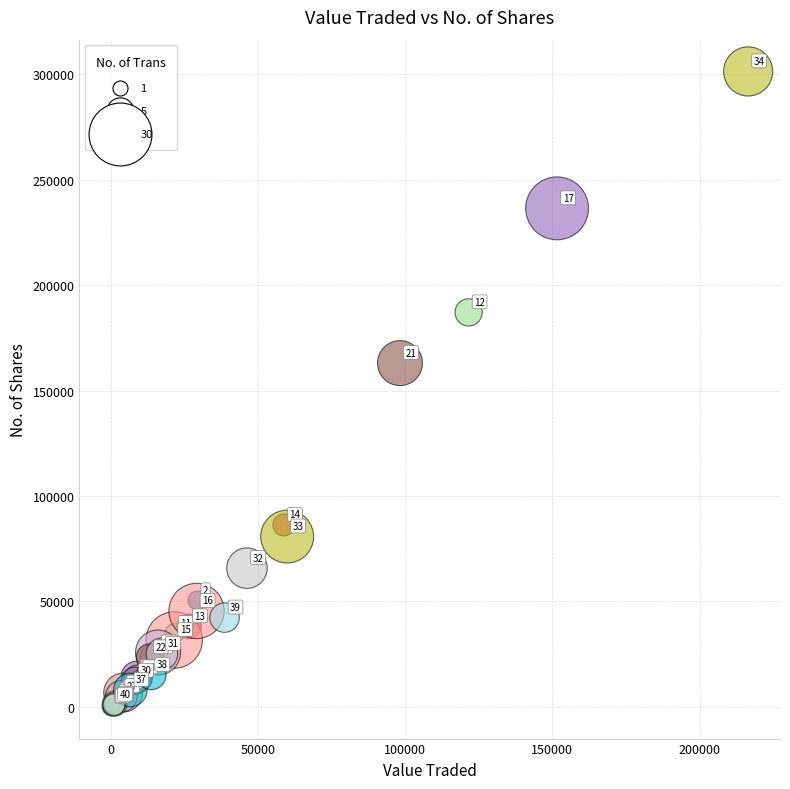

What Y value in the scatter plot is closest to 150695?

163025